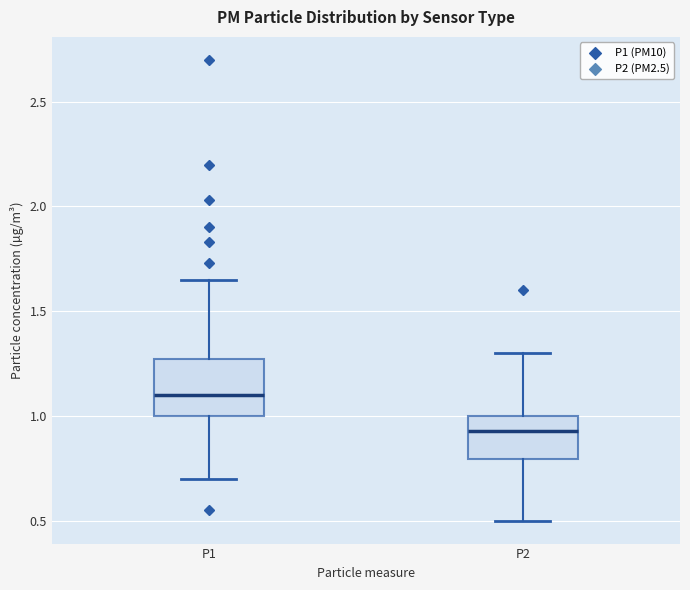

Which box's median line is the highest?

P1